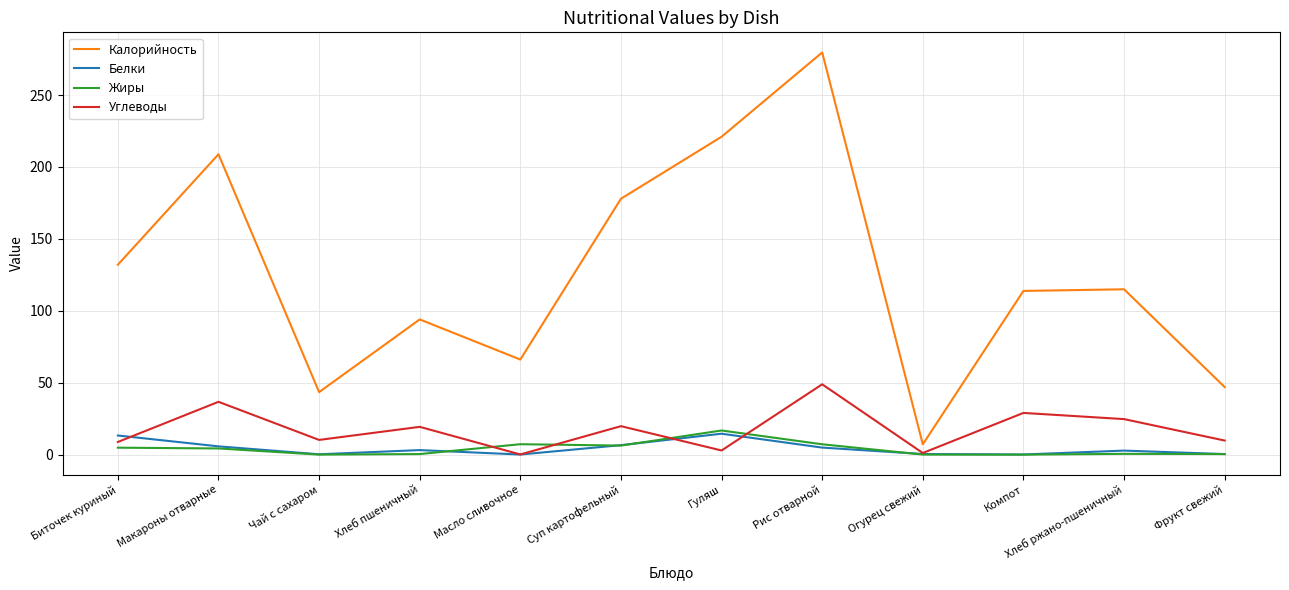

What is the minimum value for Белки?

0.1